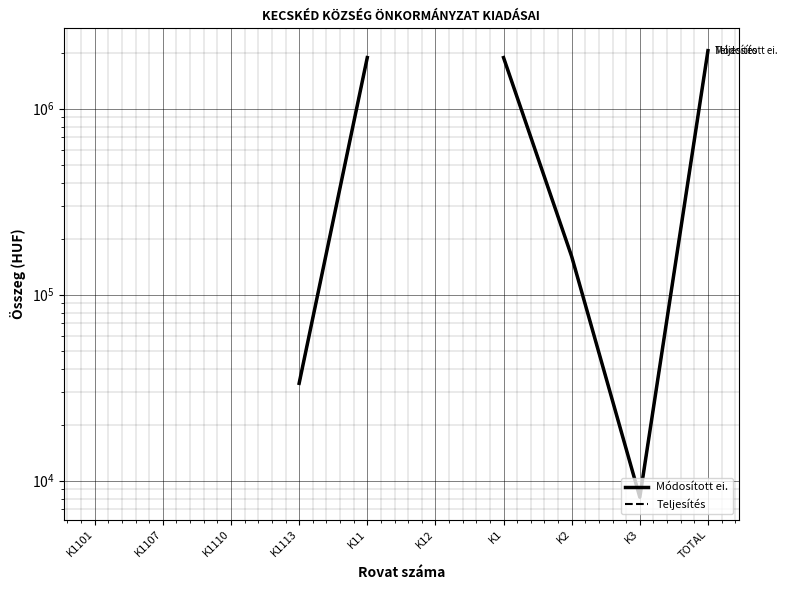

True or false: Módosított ei. and Teljesítés intersect in this chart.

False